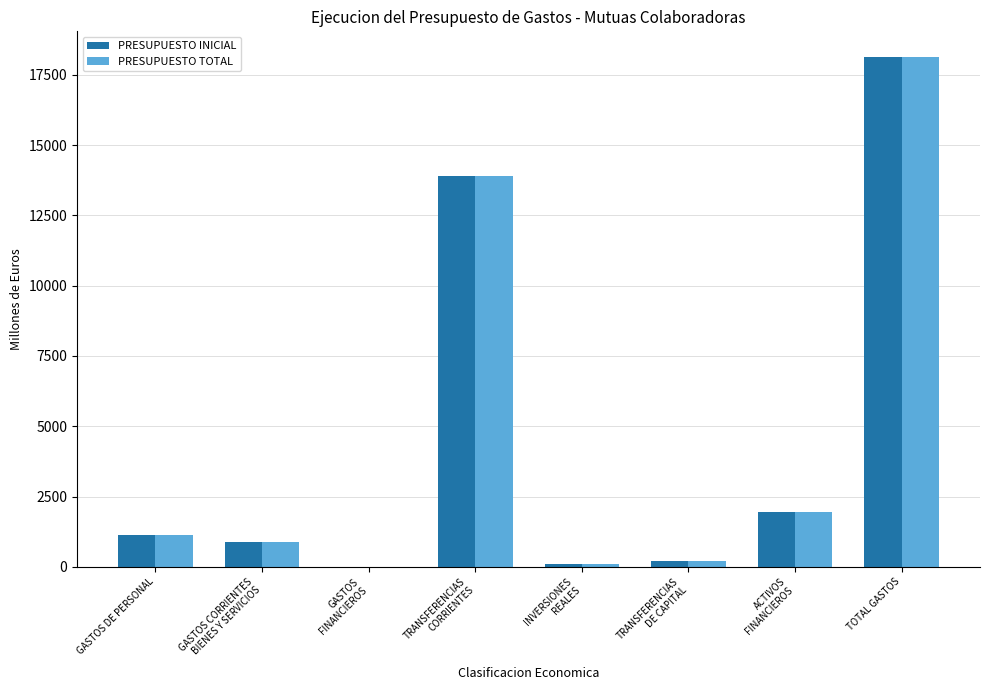

Reading left to right, extract all data points from this chart.

PRESUPUESTO INICIAL: 1122.9	867.6	3.7	13890.1	85.1	221.7	1931.5	18122.6
PRESUPUESTO TOTAL: 1122.9	871.6	3.6	13899.1	88.1	221.7	1931.5	18138.6